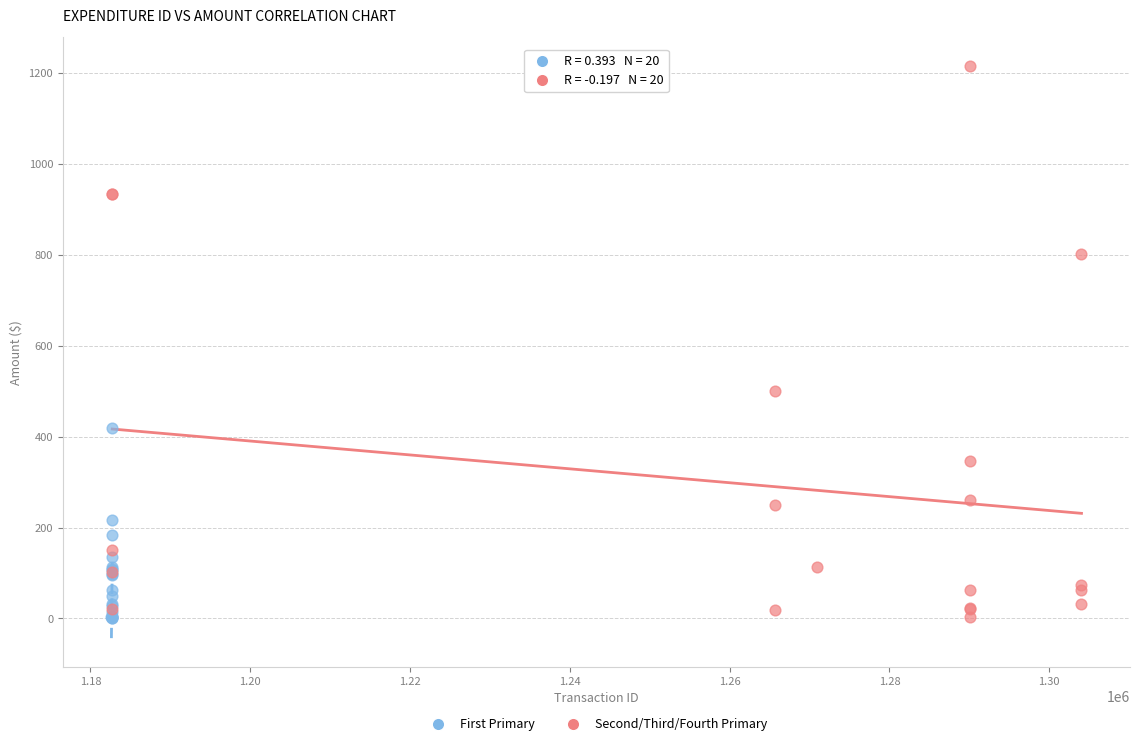

Which series contains the highest Y value?

Second/Third/Fourth Primary